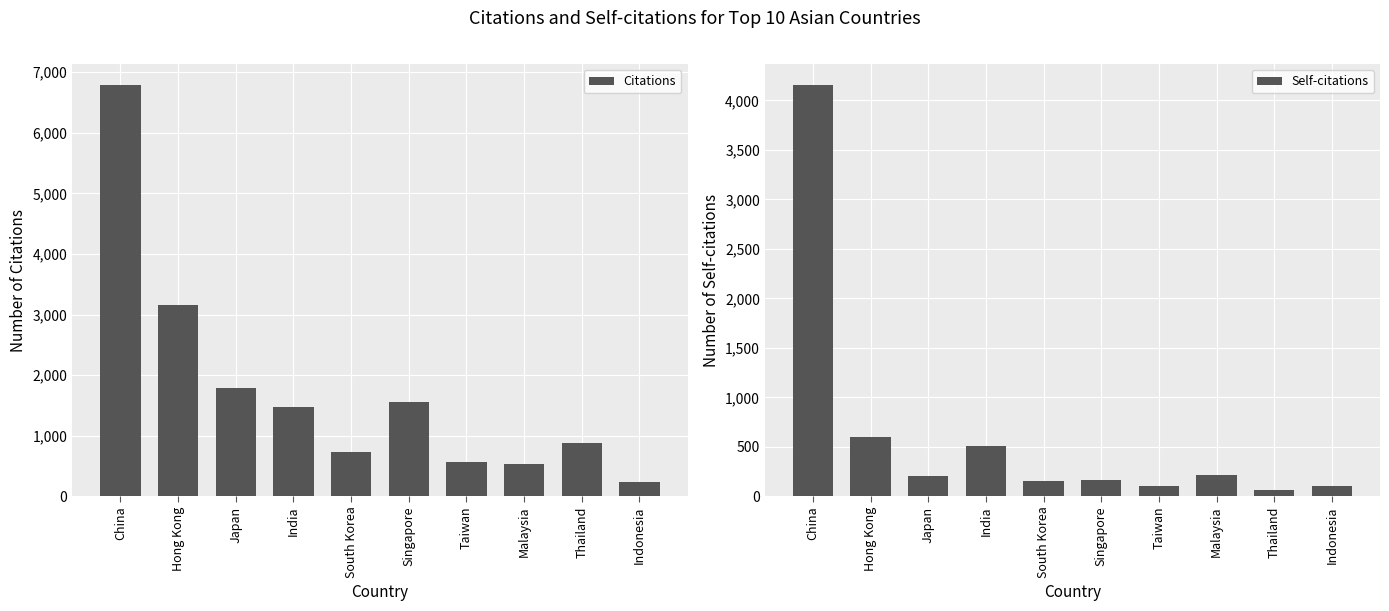

Reading right to left, transcribe all the data shown in this chart.

Citations: 238	879	528	573	1557	728	1472	1793	3150	6797
Self-citations: 101	68	211	107	166	155	513	204	595	4160